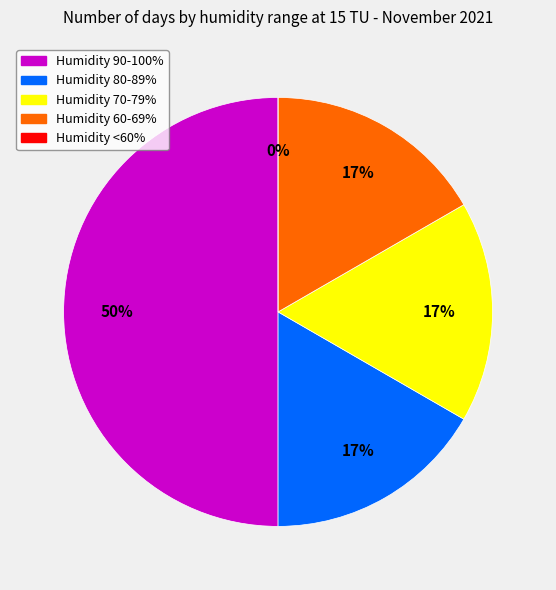

Combined, do 30 and 11 account for over 50%?

No